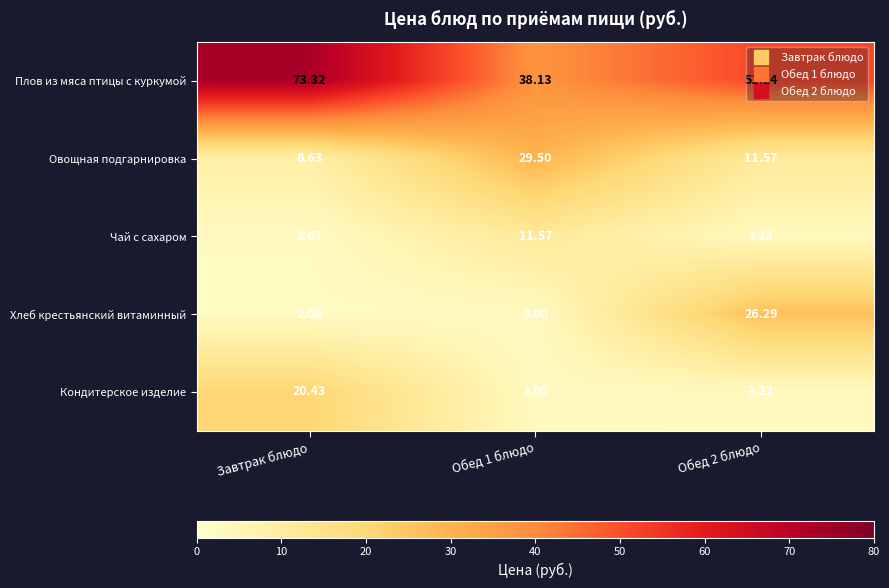

Rank the series at Завтрак блюдо from lowest to highest value.

Хлеб крестьянский витаминный, Чай с сахаром, Овощная подгарнировка, Кондитерское изделие, Плов из мяса птицы с куркумой